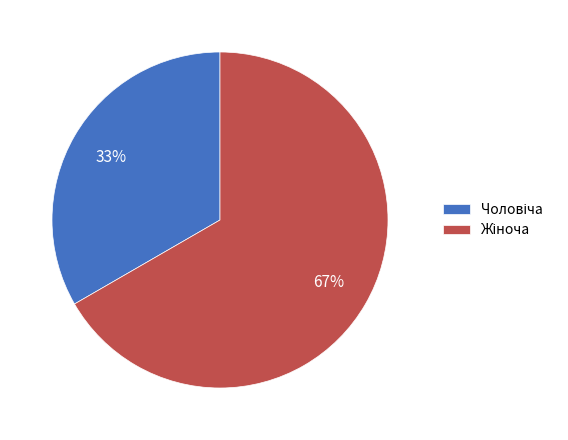

How many slices are in this pie chart?

2